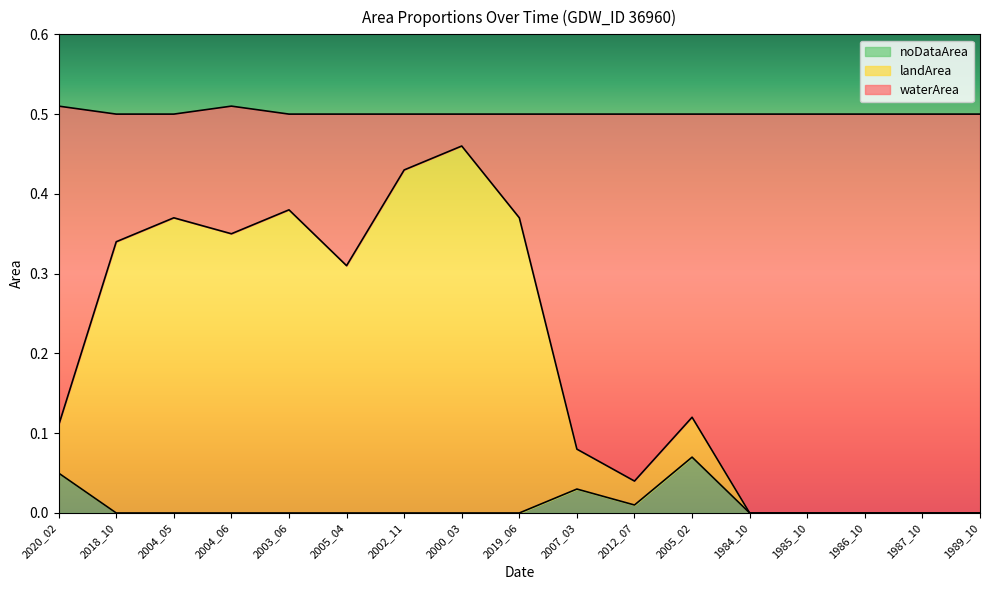

How many values in noDataArea are above zero?

4